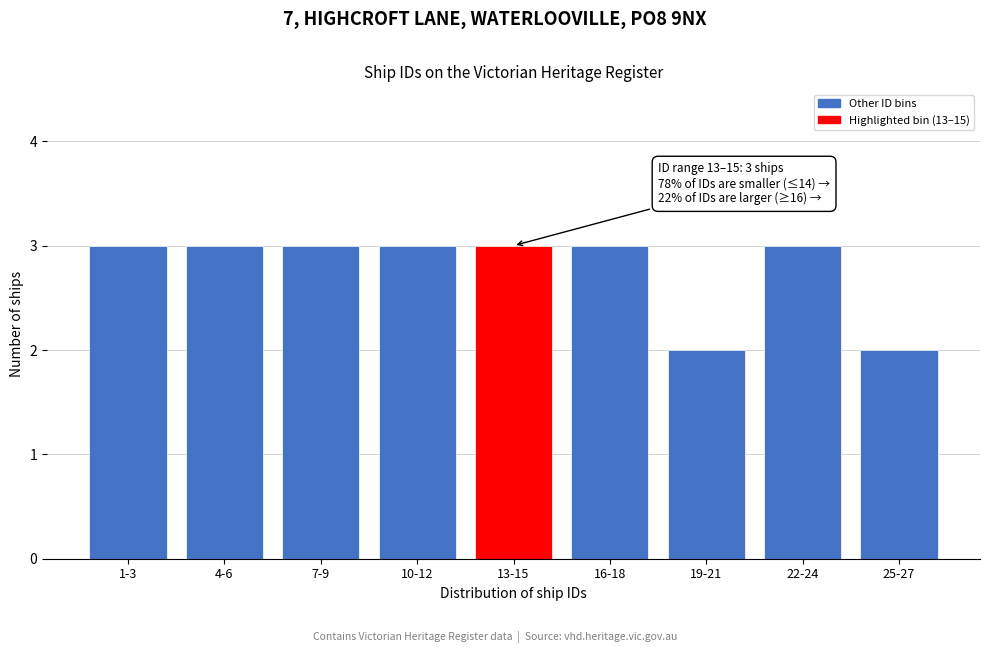

Reading right to left, extract all data points from this chart.

2	3	2	3	3	3	3	3	3